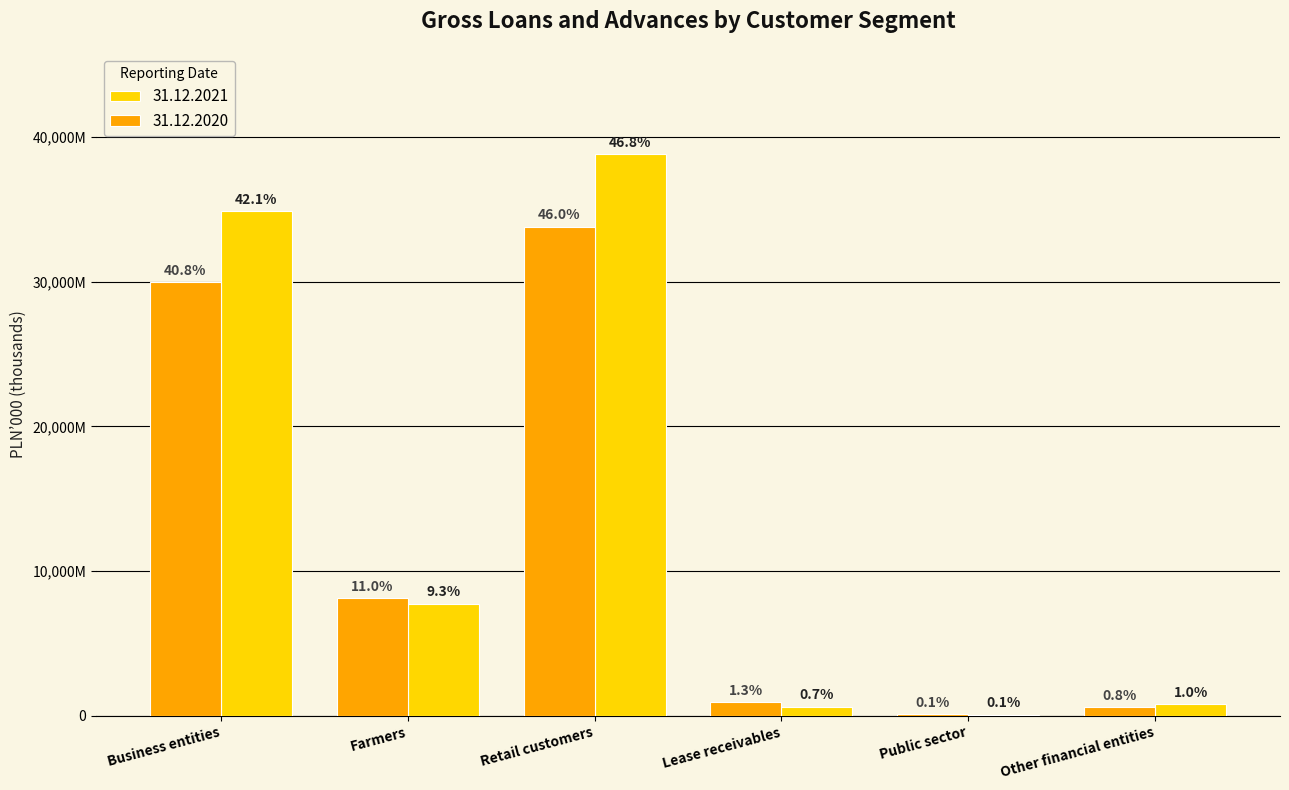

What are all the series names shown in the legend?

31.12.2021, 31.12.2020